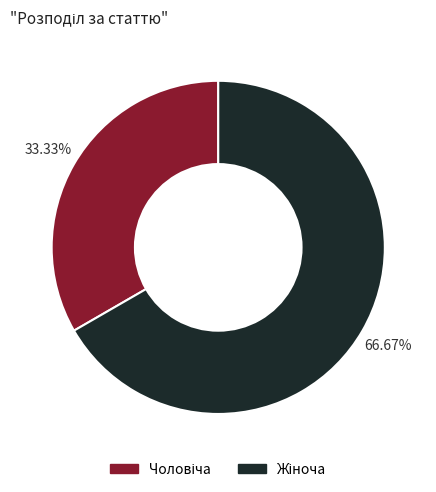

Is there a majority slice in this chart?

Yes